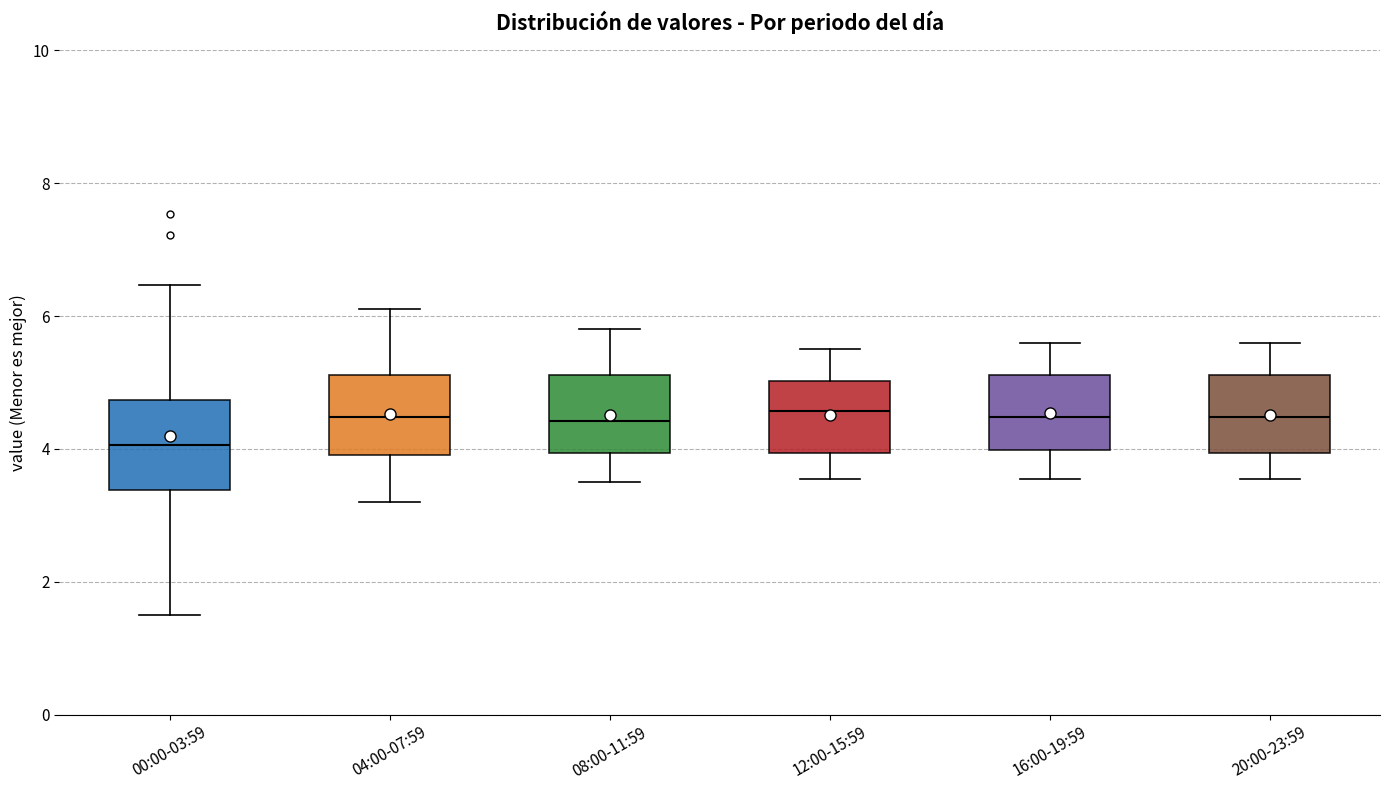

Where does the upper whisker of the box for 16:00-19:59 end on the y-axis? The values are not printed on the chart, so give them approximately, as read against the axis.

5.6